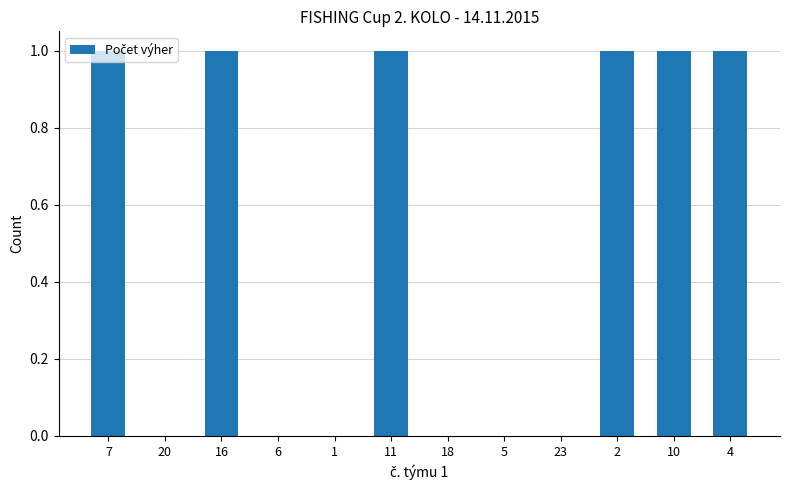

What is the ratio of the value at 10 to the value at 4?

1.0